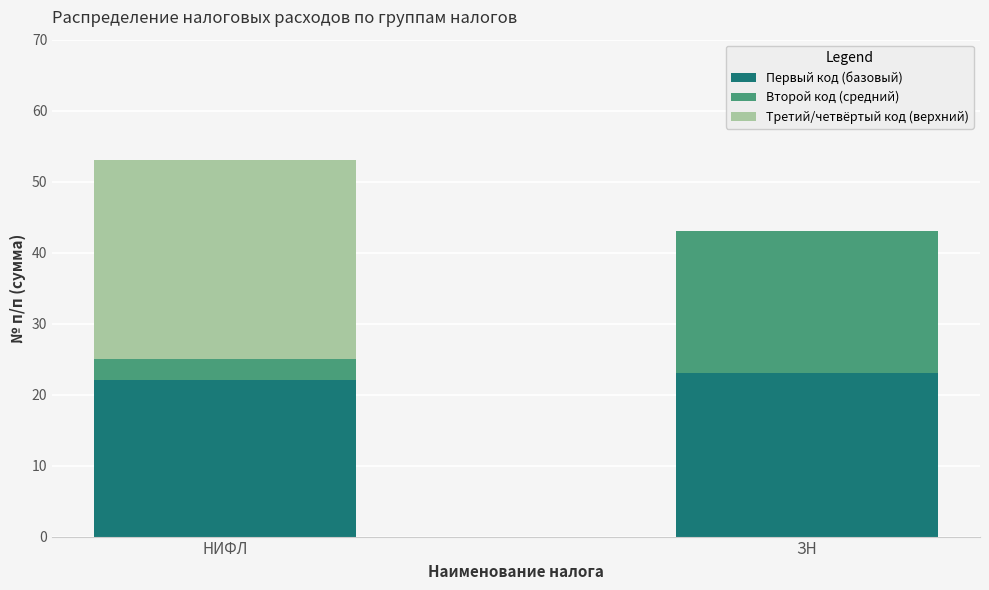

Is it true that Первый код (базовый) equals 22 at НИФЛ?

True